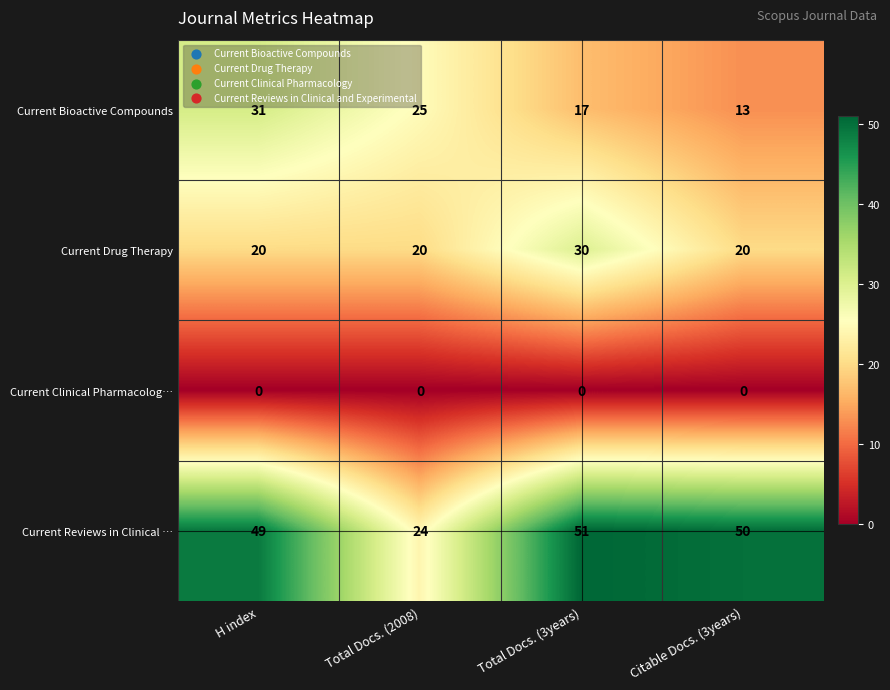

What is the difference between the maximum and minimum values in the Current Drug Therapy series?

10